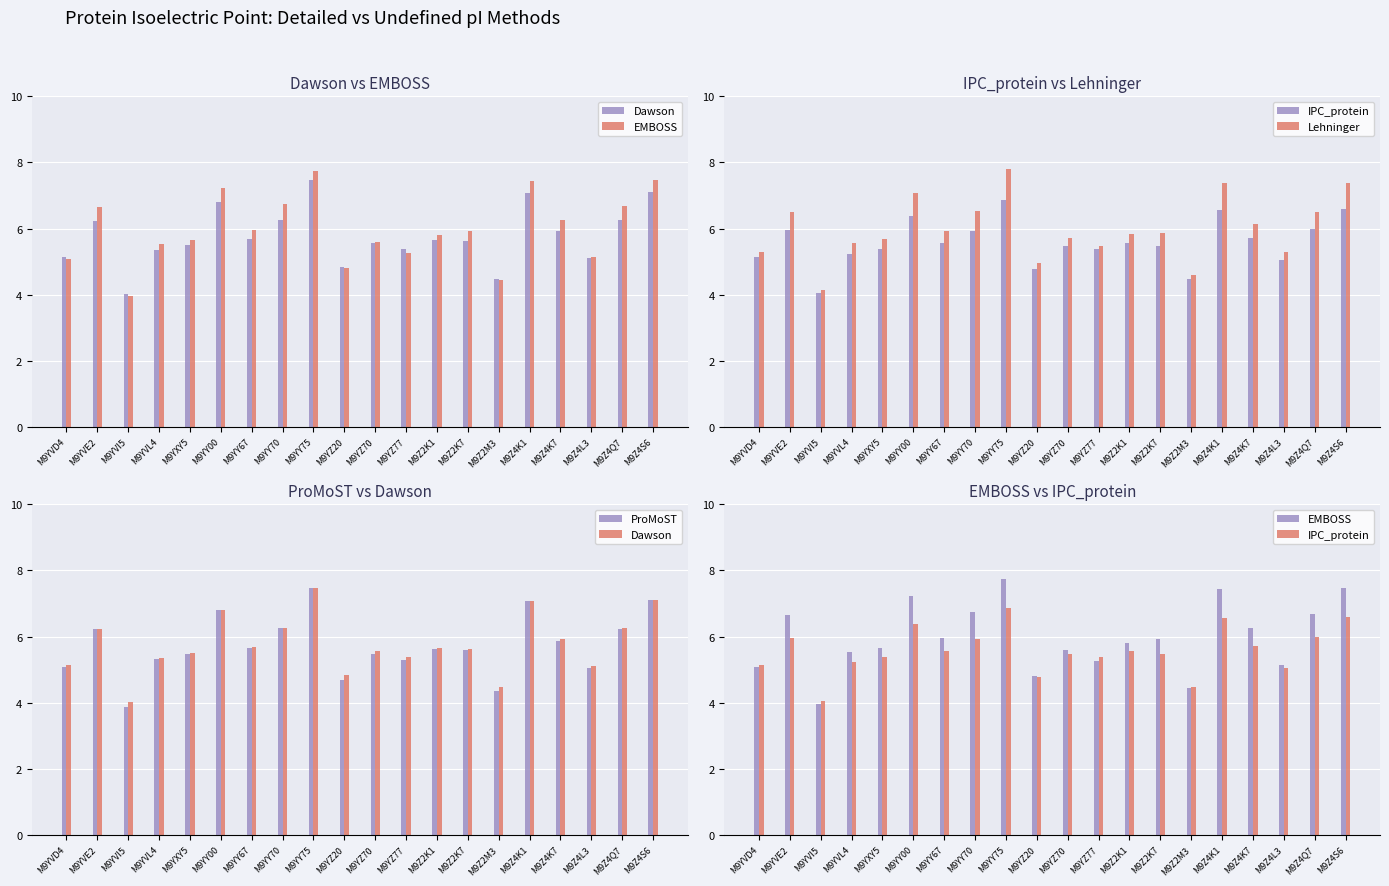

What is the difference between the IPC_protein values at M9YY70 and M9YY75?

0.9